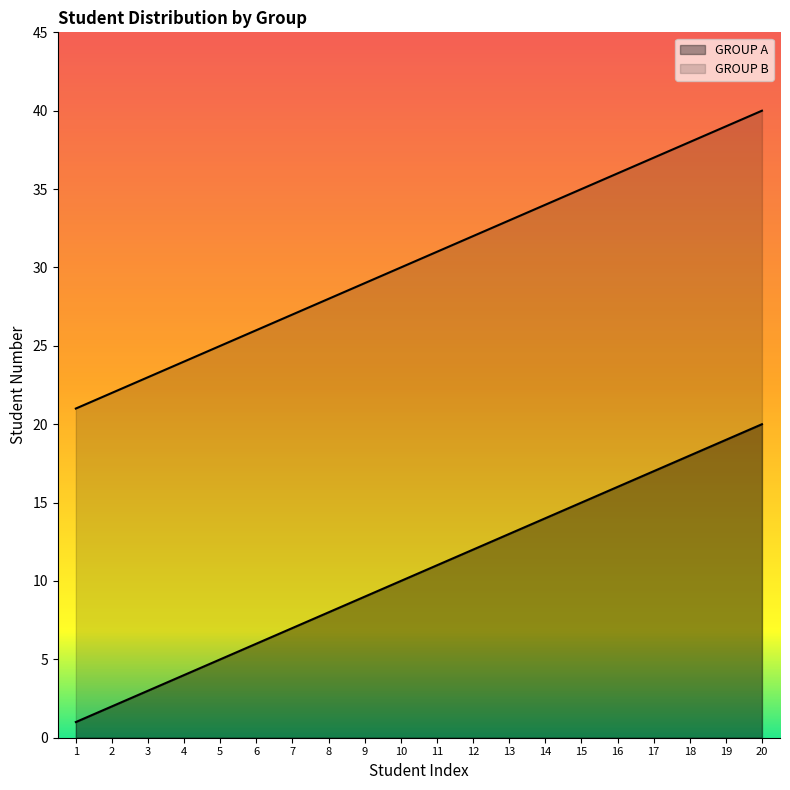

What is the sum of all GROUP B values?

610